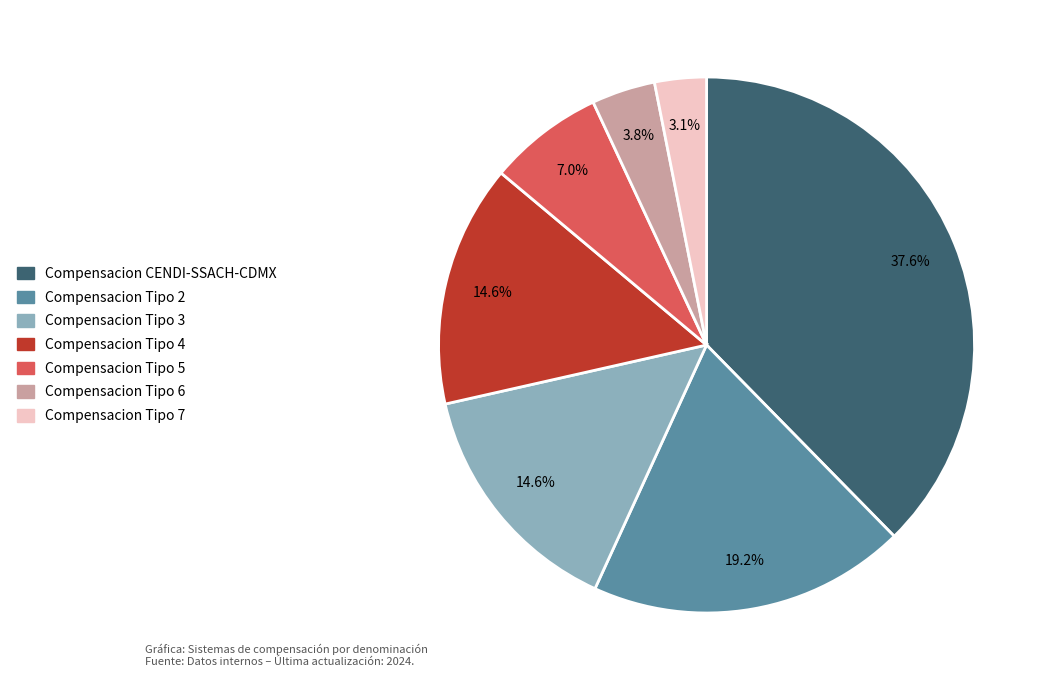

To the nearest percent, what is the average slice percentage?

14%